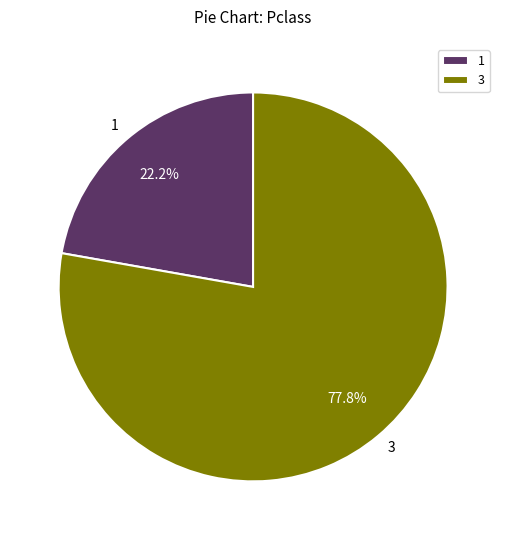

Rank the categories by value from highest to lowest.

3, 1